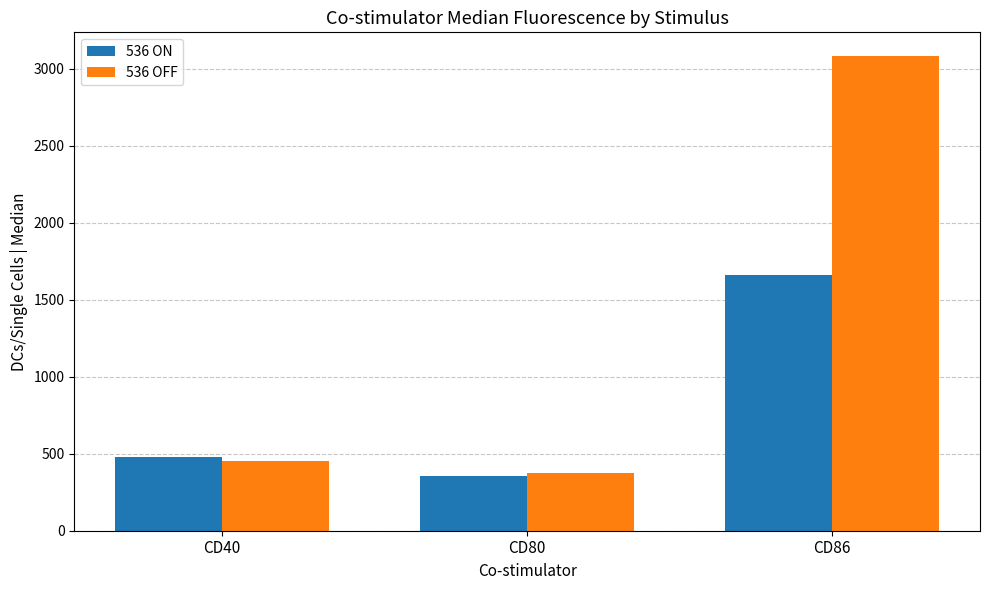

Reading left to right, list all the values displayed in this chart.

536 ON: 476.0	358.3	1663.3
536 OFF: 453.0	377.3	3082.7